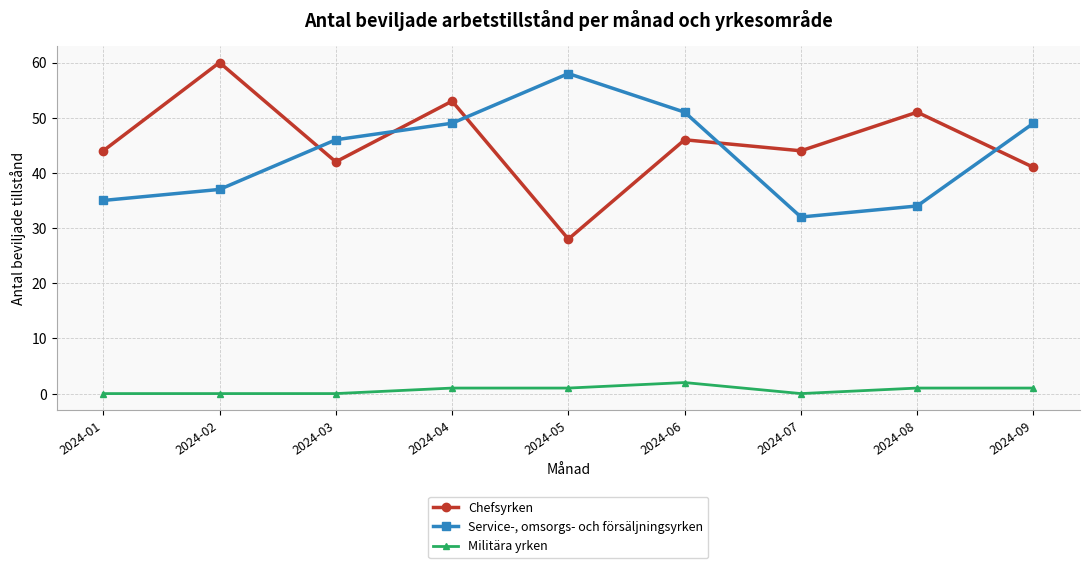

The value of Chefsyrken at 2024-06 is 61. True or false?

False